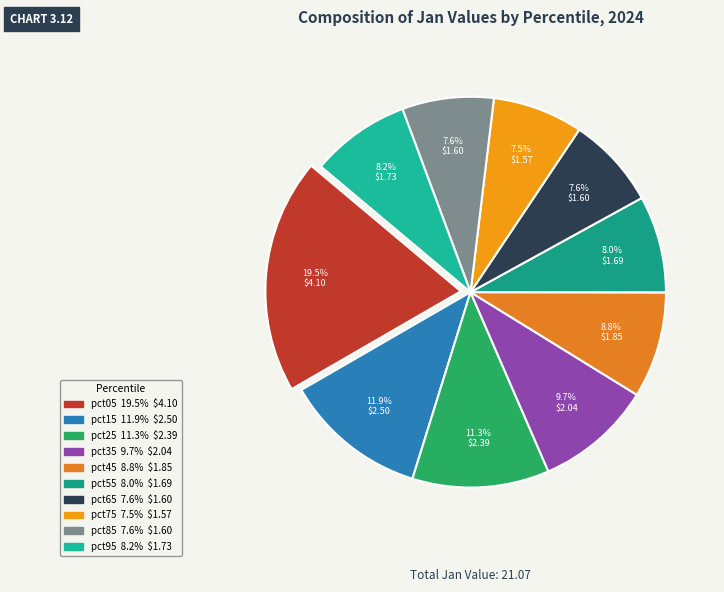

What percentage is the pct15 slice, to the nearest percent?

12%